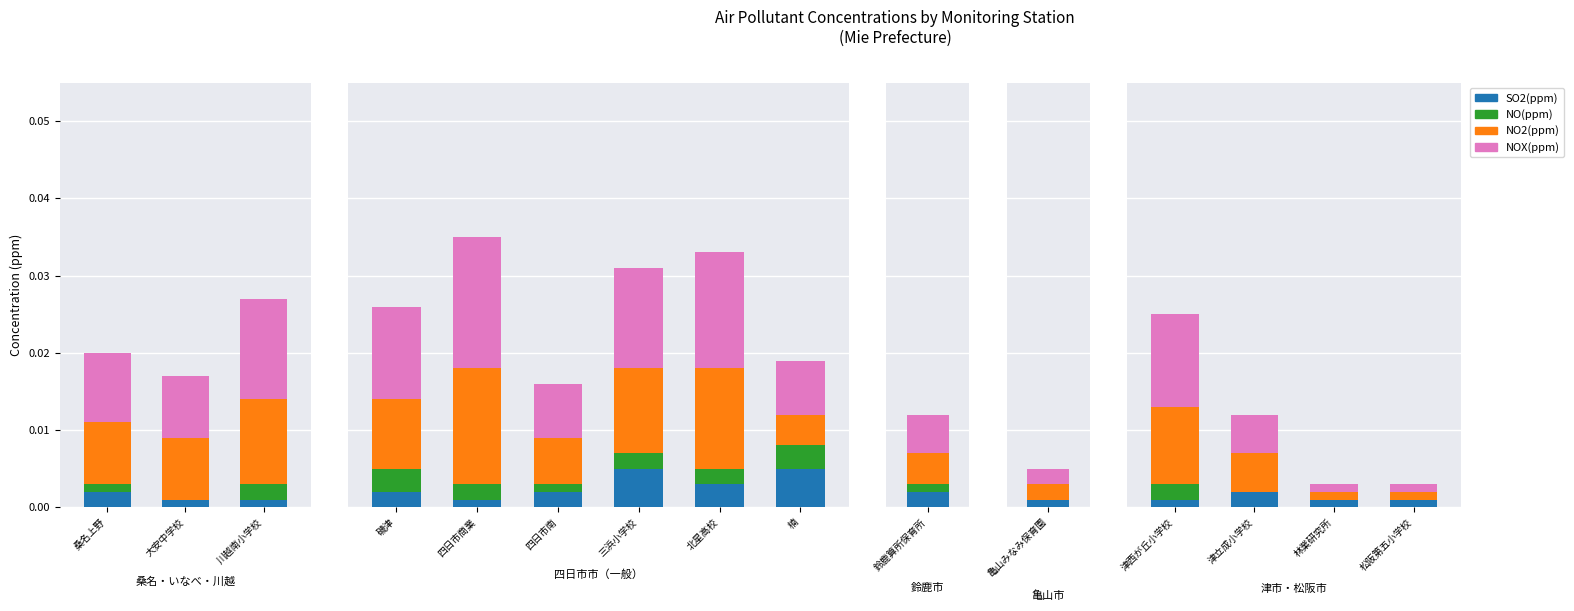

Which series has the widest spread of values?

NOX(ppm)